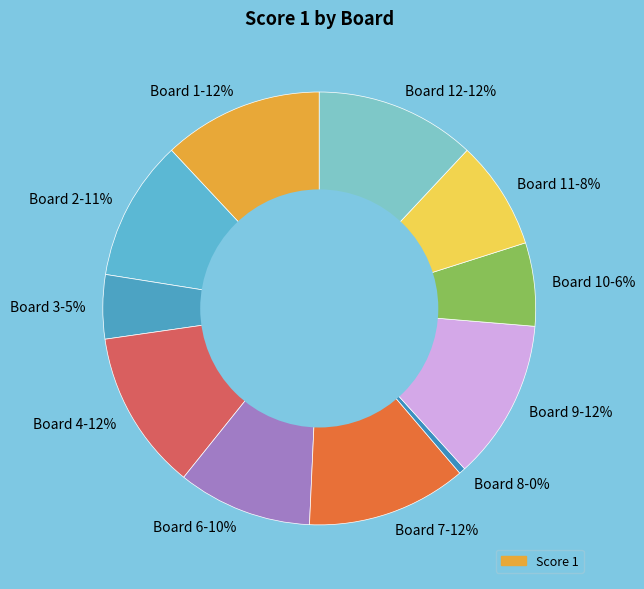

To the nearest percent, what is the combined percentage of Board 12-12% and Board 8-0%?

12%